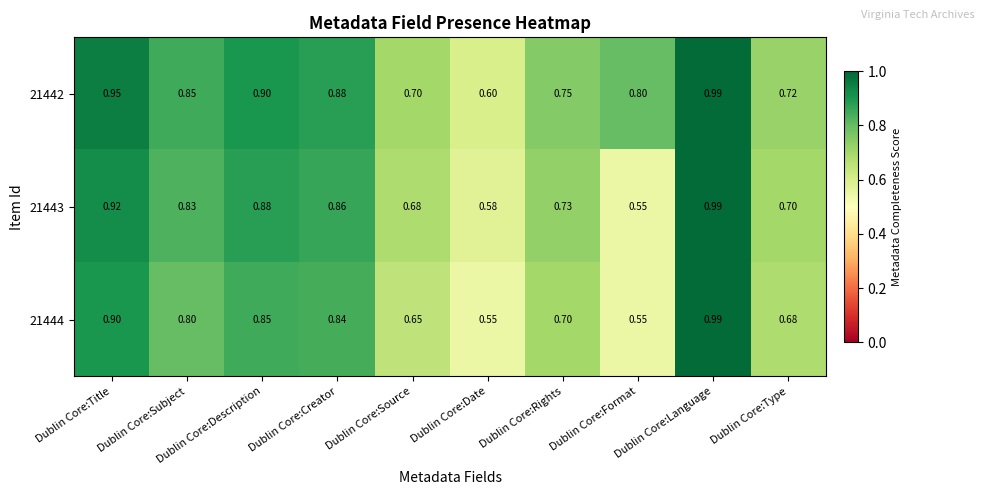

List the labels in order of 21443 value, smallest first.

Dublin Core:Format, Dublin Core:Date, Dublin Core:Source, Dublin Core:Type, Dublin Core:Rights, Dublin Core:Subject, Dublin Core:Creator, Dublin Core:Description, Dublin Core:Title, Dublin Core:Language